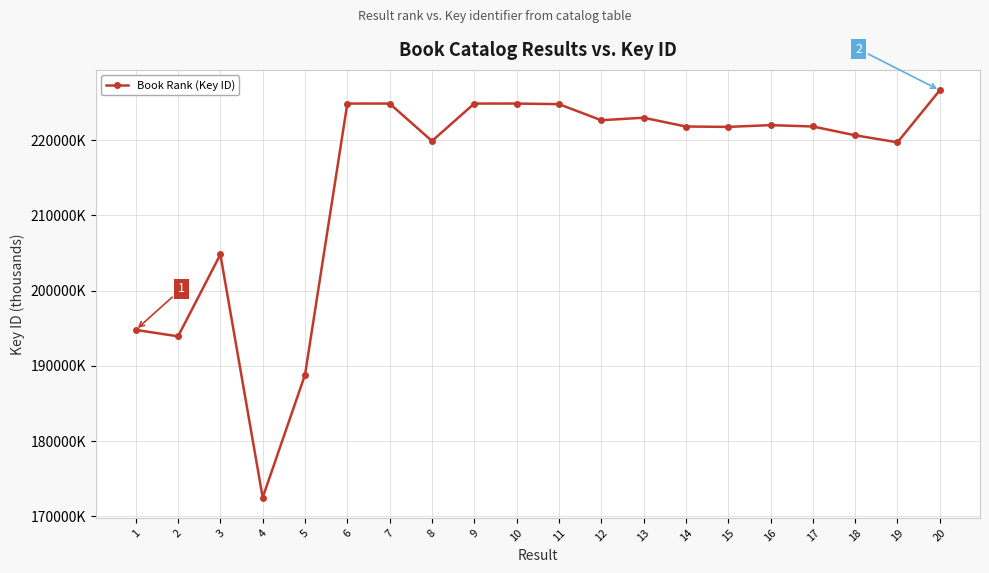

Is this an area chart (filled region under the line)?

No